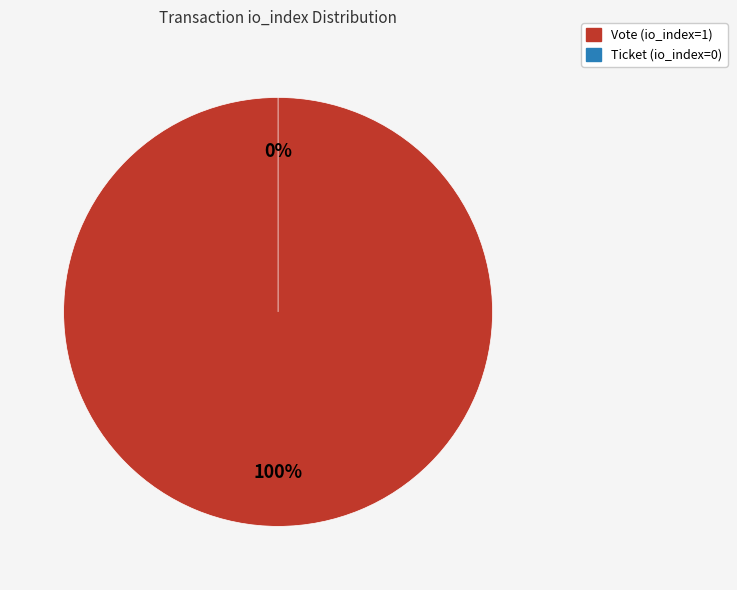

How many slices are in this pie chart?

2